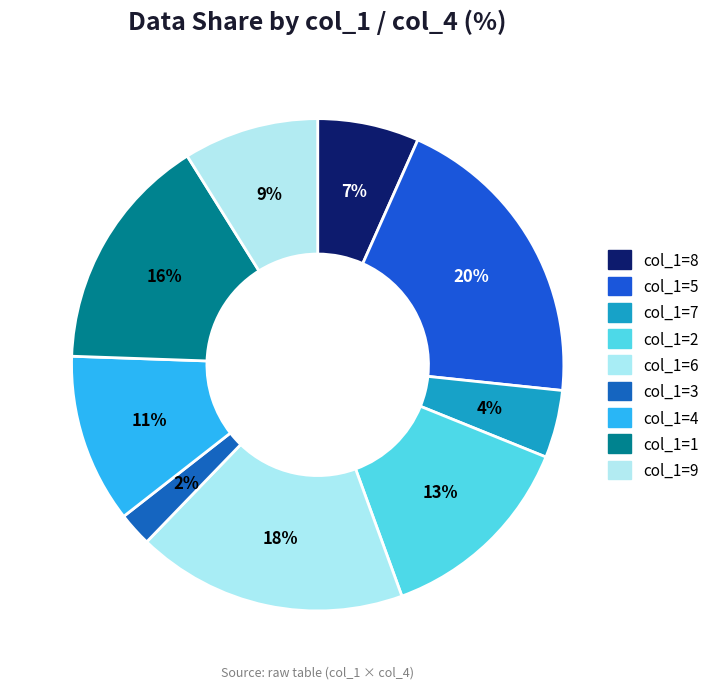

Is there any slice that represents more than half of the pie?

No